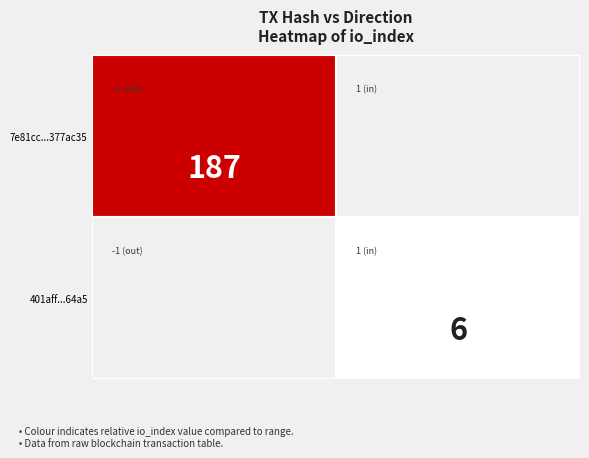

Reading left to right, what are all the values shown in this chart?

7e81cc008af6e064e3ddc97ed196498e377ac35: -1	187
401aff55a64b7f010f0f0ce146c7c27016e64a5: 1	6